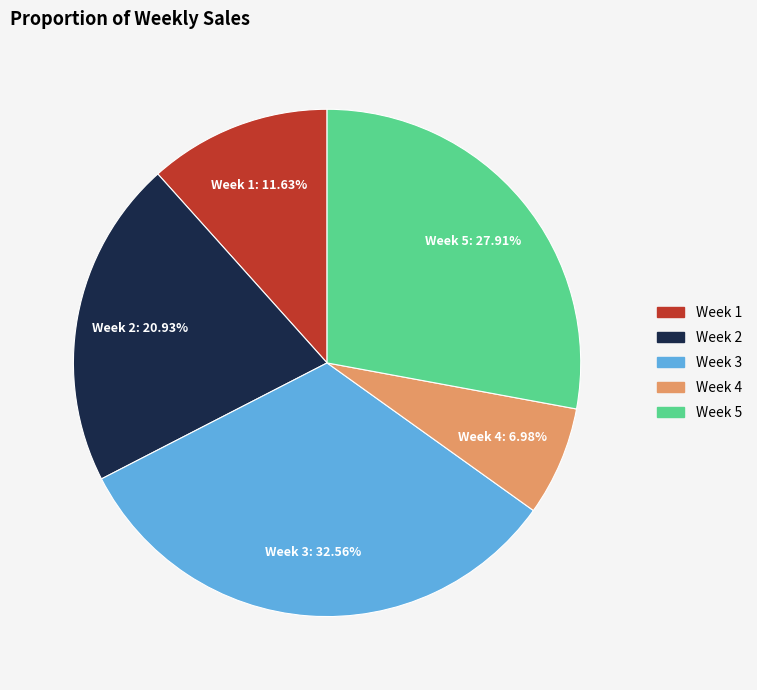

Approximately how many times larger is the value at Week 2 compared to Week 3?

0.6